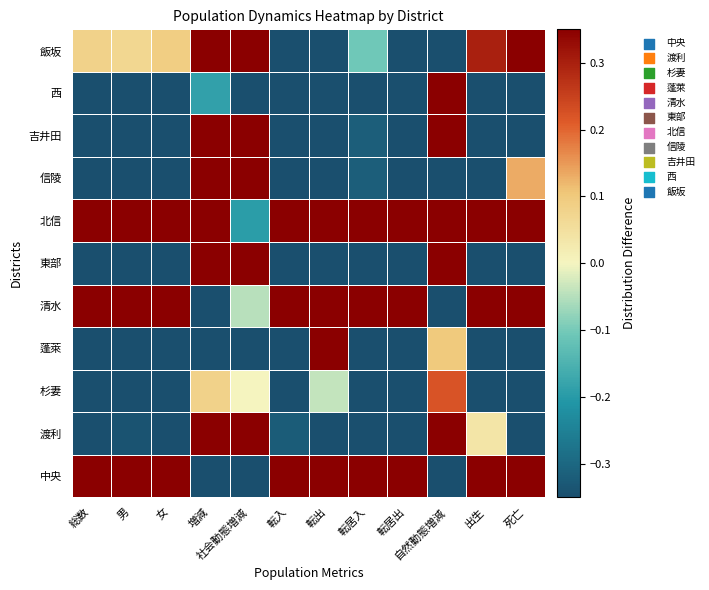

Reading left to right, transcribe all the data shown in this chart.

中央: 総数=0.3	男=0.3	女=0.3	増減=-0.3	社会動態増減=-0.3	転入=0.3	転出=0.3	転居入=0.3	転居出=0.3	自然動態増減=-0.3	出生=0.3	死亡=0.3
渡利: 総数=-0.3	男=-0.3	女=-0.3	増減=0.3	社会動態増減=0.3	転入=-0.3	転出=-0.3	転居入=-0.3	転居出=-0.3	自然動態増減=0.3	出生=0.0	死亡=-0.3
杉妻: 総数=-0.3	男=-0.3	女=-0.3	増減=0.1	社会動態増減=0.0	転入=-0.3	転出=-0.0	転居入=-0.3	転居出=-0.3	自然動態増減=0.2	出生=-0.3	死亡=-0.3
蓬萊: 総数=-0.3	男=-0.3	女=-0.3	増減=-0.3	社会動態増減=-0.3	転入=-0.3	転出=0.3	転居入=-0.3	転居出=-0.3	自然動態増減=0.1	出生=-0.3	死亡=-0.3
清水: 総数=0.3	男=0.3	女=0.3	増減=-0.3	社会動態増減=-0.0	転入=0.3	転出=0.3	転居入=0.3	転居出=0.3	自然動態増減=-0.3	出生=0.3	死亡=0.3
東部: 総数=-0.3	男=-0.3	女=-0.3	増減=0.3	社会動態増減=0.3	転入=-0.3	転出=-0.3	転居入=-0.3	転居出=-0.3	自然動態増減=0.3	出生=-0.3	死亡=-0.3
北信: 総数=0.3	男=0.3	女=0.3	増減=0.3	社会動態増減=-0.2	転入=0.3	転出=0.3	転居入=0.3	転居出=0.3	自然動態増減=0.3	出生=0.3	死亡=0.3
信陵: 総数=-0.3	男=-0.3	女=-0.3	増減=0.3	社会動態増減=0.3	転入=-0.3	転出=-0.3	転居入=-0.3	転居出=-0.3	自然動態増減=-0.3	出生=-0.3	死亡=0.1
吉井田: 総数=-0.3	男=-0.3	女=-0.3	増減=0.3	社会動態増減=0.3	転入=-0.3	転出=-0.3	転居入=-0.3	転居出=-0.3	自然動態増減=0.3	出生=-0.3	死亡=-0.3
西: 総数=-0.3	男=-0.3	女=-0.3	増減=-0.2	社会動態増減=-0.3	転入=-0.3	転出=-0.3	転居入=-0.3	転居出=-0.3	自然動態増減=0.3	出生=-0.3	死亡=-0.3
飯坂: 総数=0.1	男=0.1	女=0.1	増減=0.3	社会動態増減=0.3	転入=-0.3	転出=-0.3	転居入=-0.1	転居出=-0.3	自然動態増減=-0.3	出生=0.3	死亡=0.3